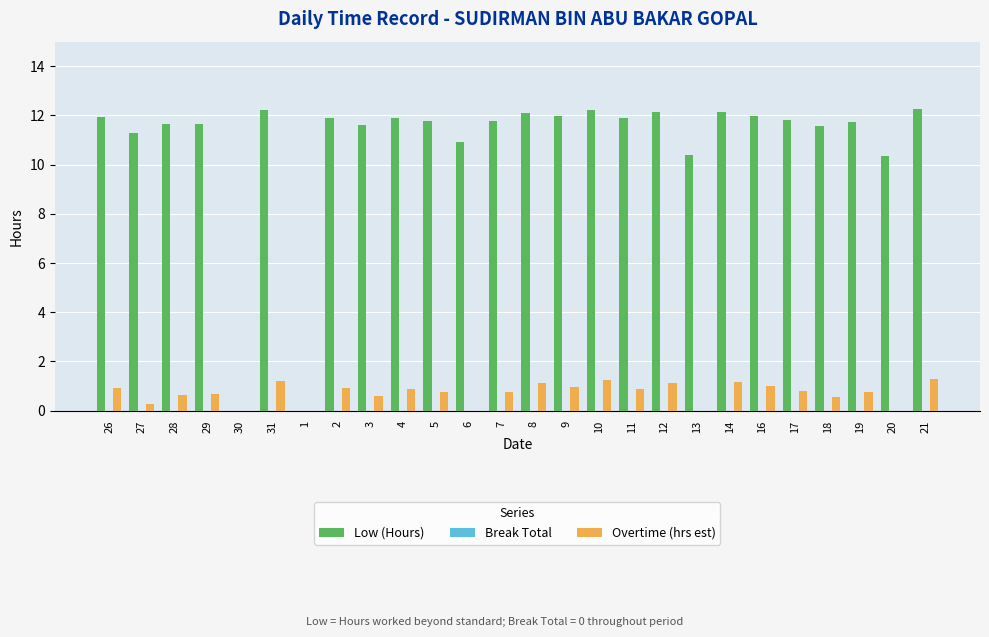

What is the highest value of the Low (Hours) series?

12.3